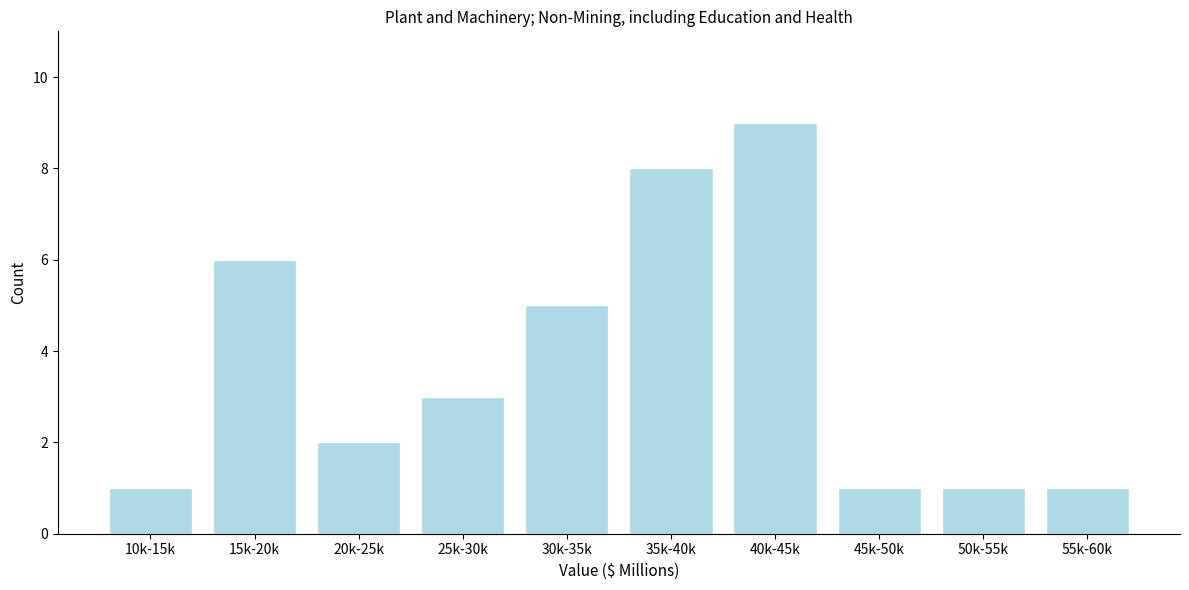

Reading left to right, list all the values displayed in this chart.

10k-15k=1	15k-20k=6	20k-25k=2	25k-30k=3	30k-35k=5	35k-40k=8	40k-45k=9	45k-50k=1	50k-55k=1	55k-60k=1